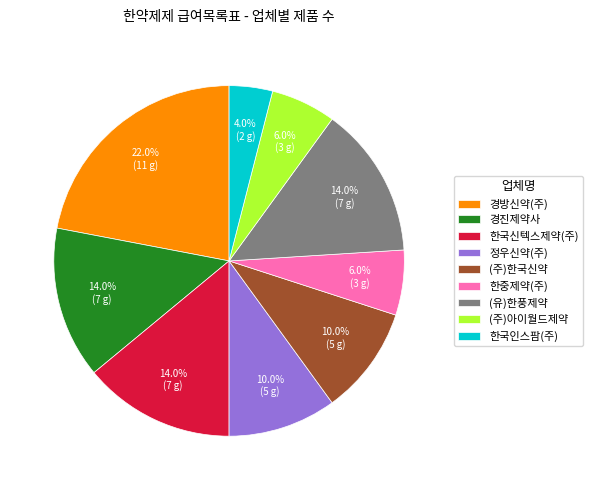

True or false: 한중제약(주) accounts for 6% of the total.

True